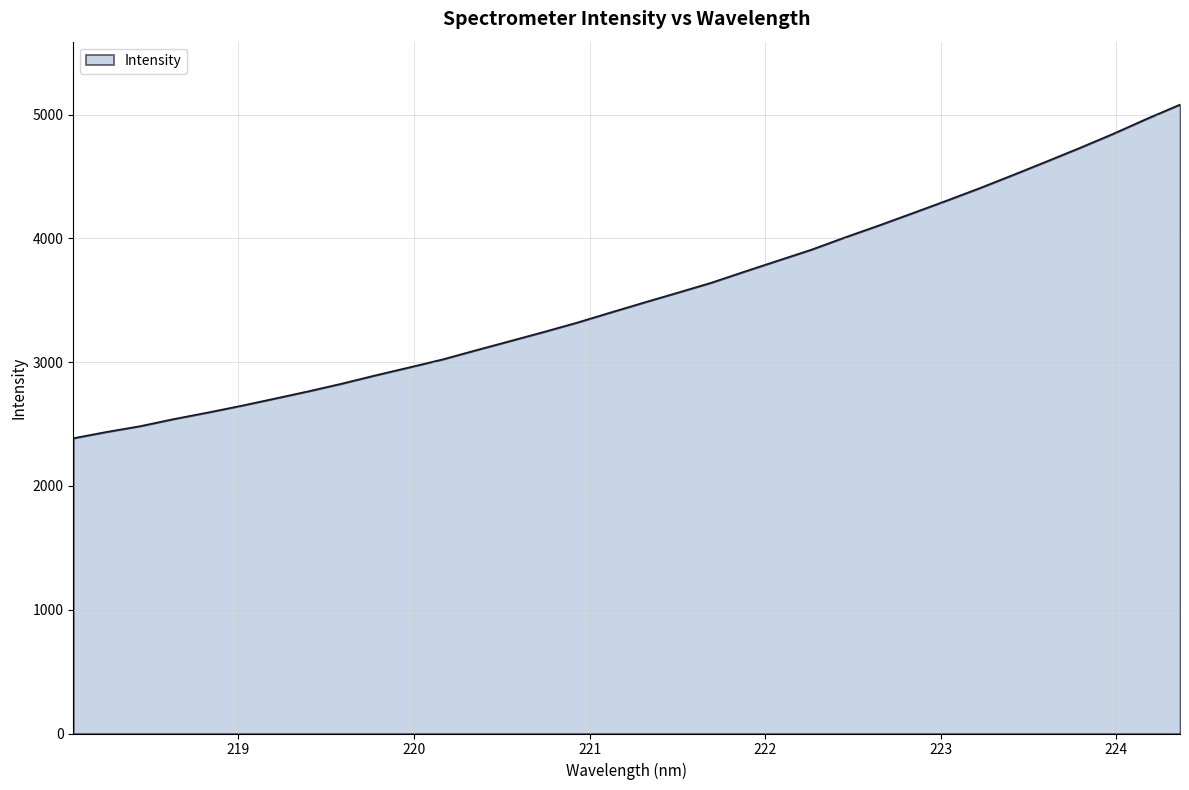

What is the difference between the maximum and minimum values?

2695.1